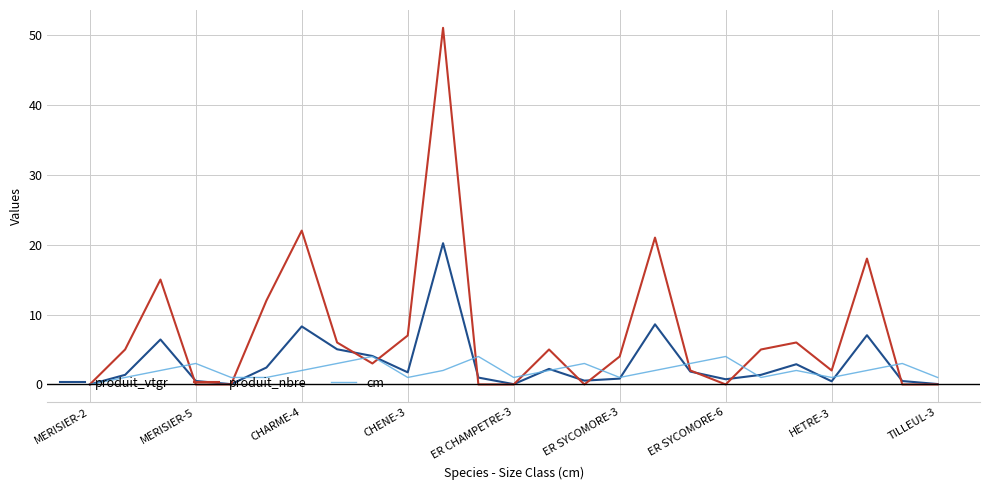

What is the highest value of the produit_nbre series?

51.0